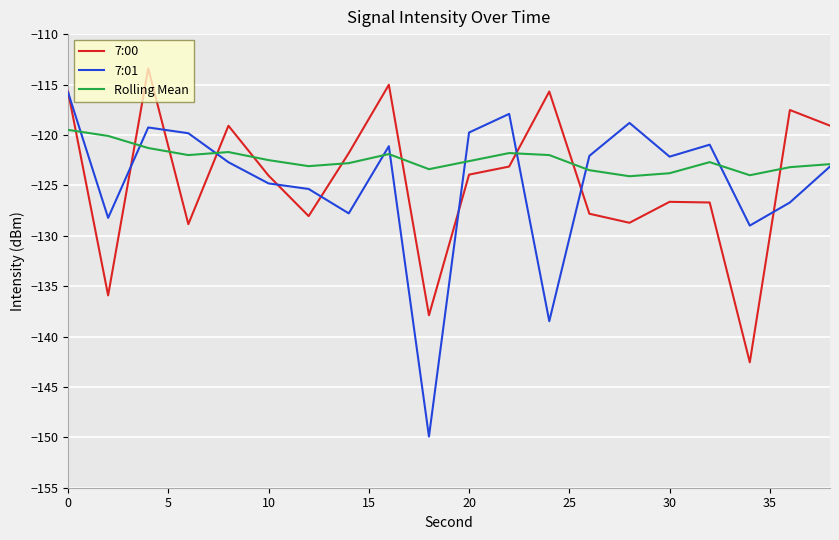

What is the maximum value for Rolling Mean?

-119.5